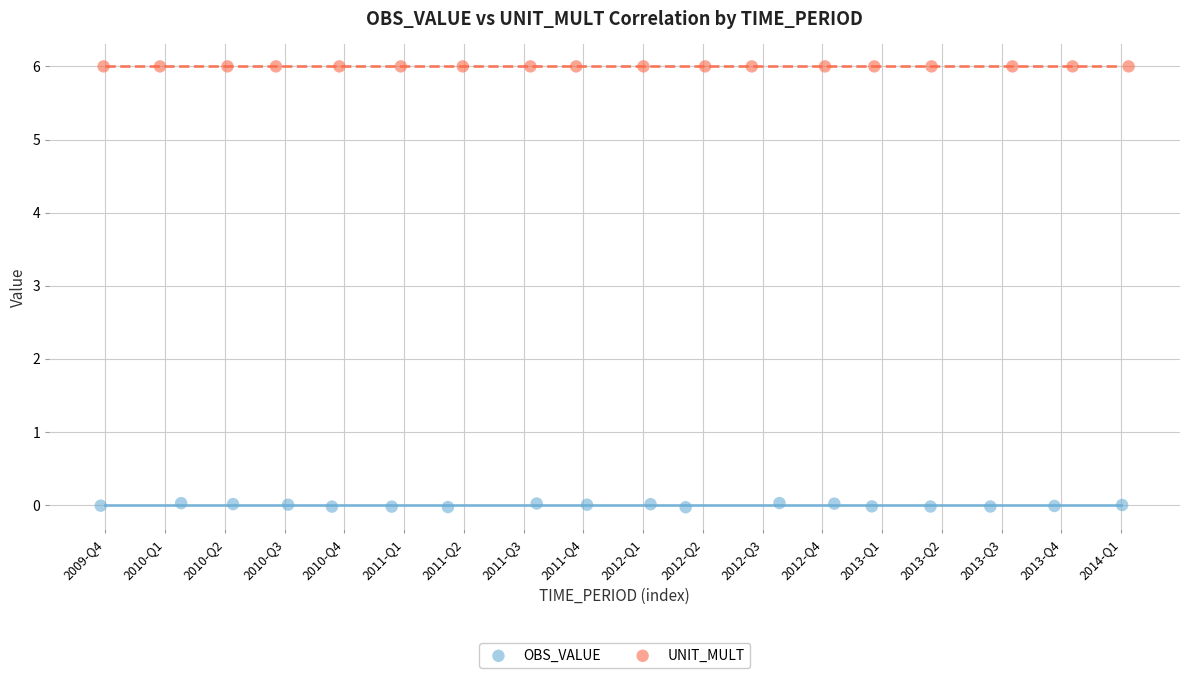

Which series contains the lowest Y value?

OBS_VALUE